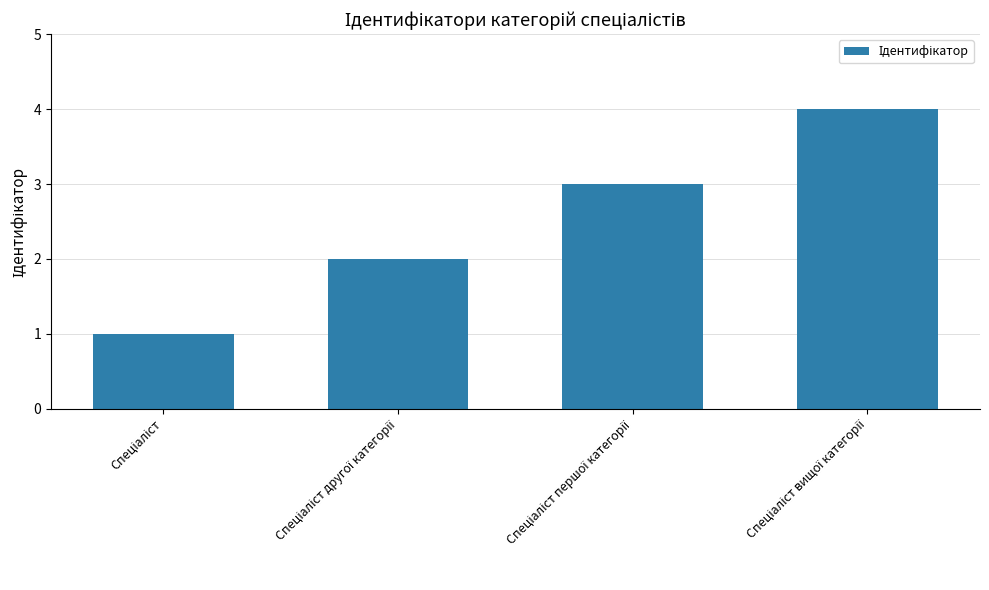

What is the sum of all values?

10